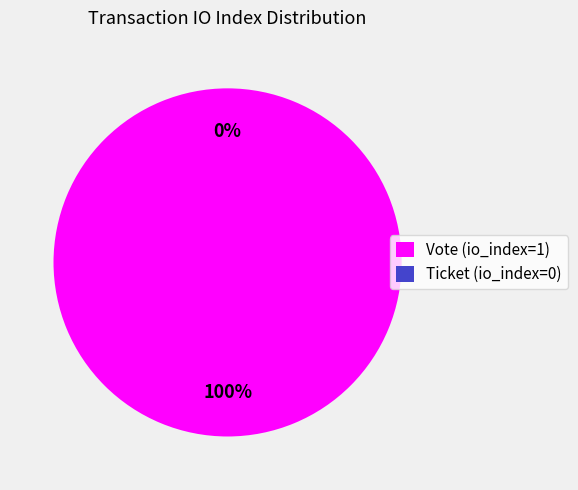

To the nearest percent, what portion does Vote (io_index=1) represent?

100%